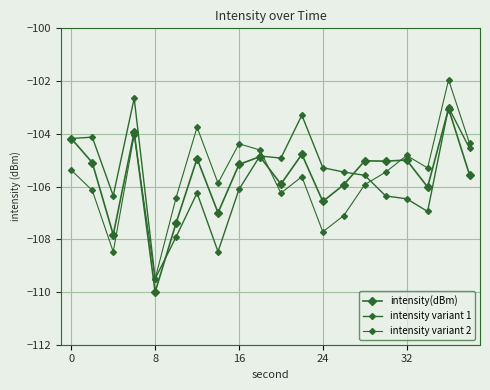

Which series has the largest total across all categories?

intensity variant 1